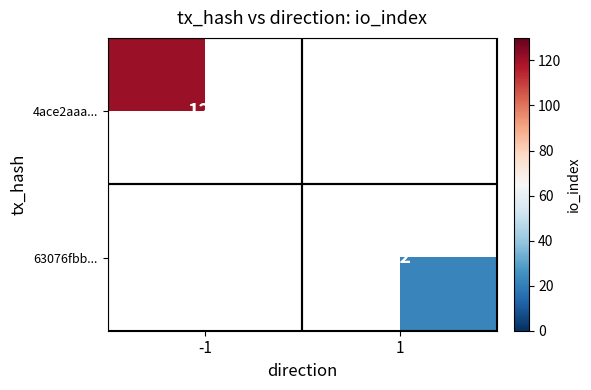

At which category does the chart reach its minimum across all series?

1